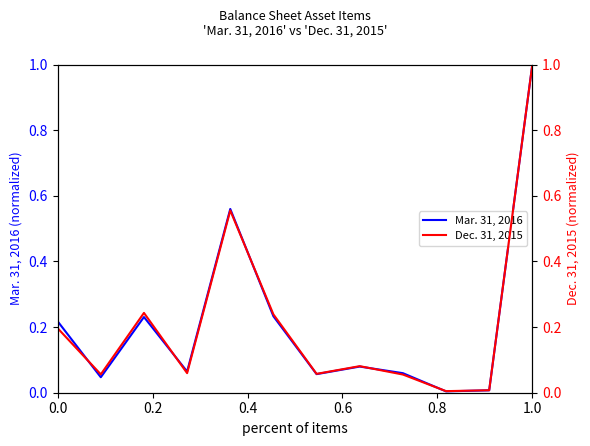

Rank the series by their average value, from highest to lowest.

Mar. 31, 2016, Dec. 31, 2015